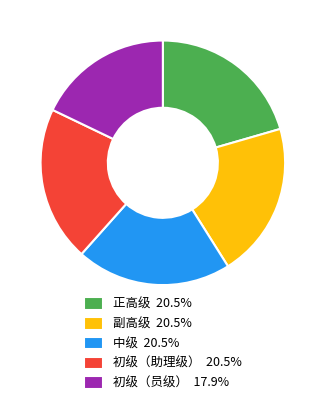

How many segments does this pie chart have?

5